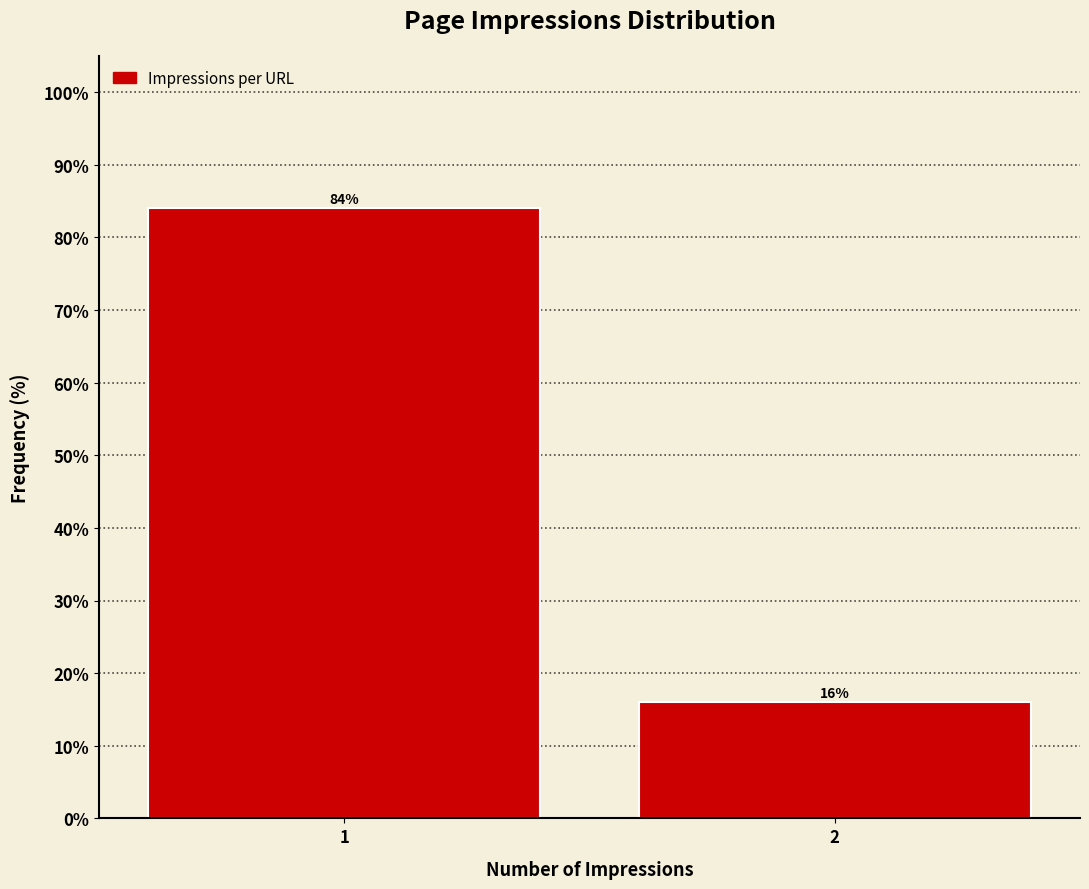

Reading left to right, list all the values displayed in this chart.

1=84	2=16